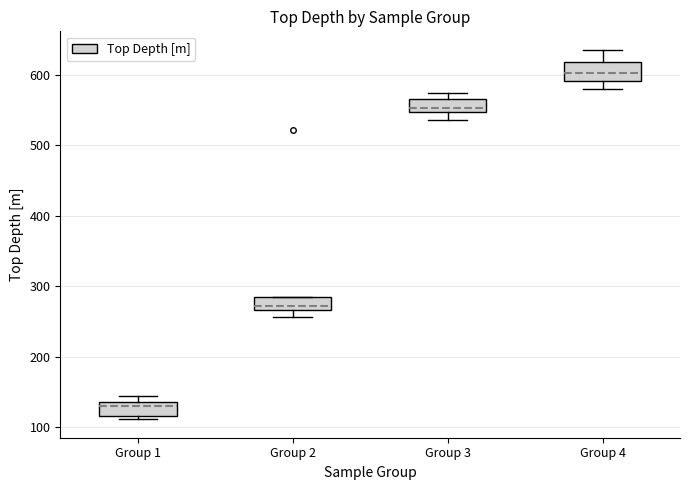

Reading left to right, transcribe this box plot: for each box, give where its median line is, the range the box spans, and where its two whiskers end, as read against the y-axis. The values are not printed on the chart, so give them approximately, as read against the axis.

Group 1: median 130, box 120 to 140, whiskers 110 to 140 (just above the box's upper edge)
Group 2: median 270 (just above the box's lower edge), box 270 to 280, whiskers 260 to 280
Group 3: median 550 (just above the box's lower edge), box 550 to 570, whiskers 540 to 570 (just above the box's upper edge)
Group 4: median 600, box 590 to 620, whiskers 580 to 640